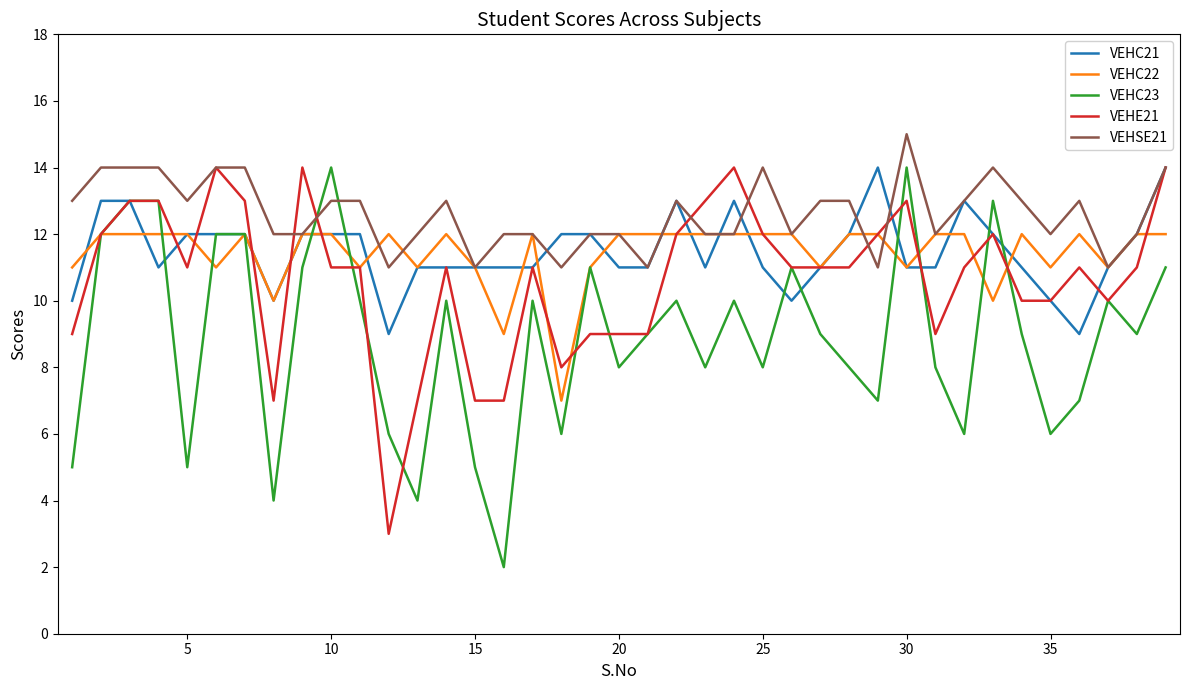

What is the maximum value for VEHE21?

14